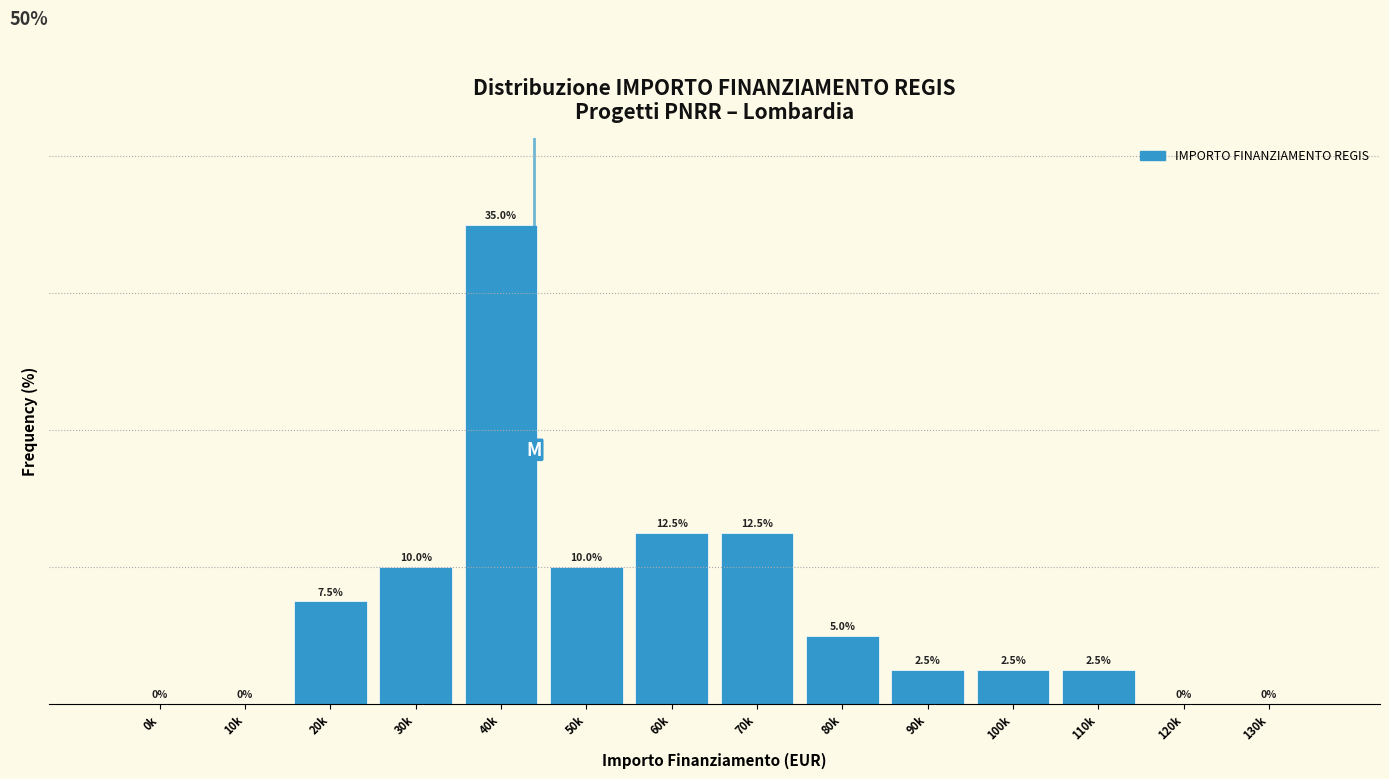

At which label does the data first exceed 5?

20k